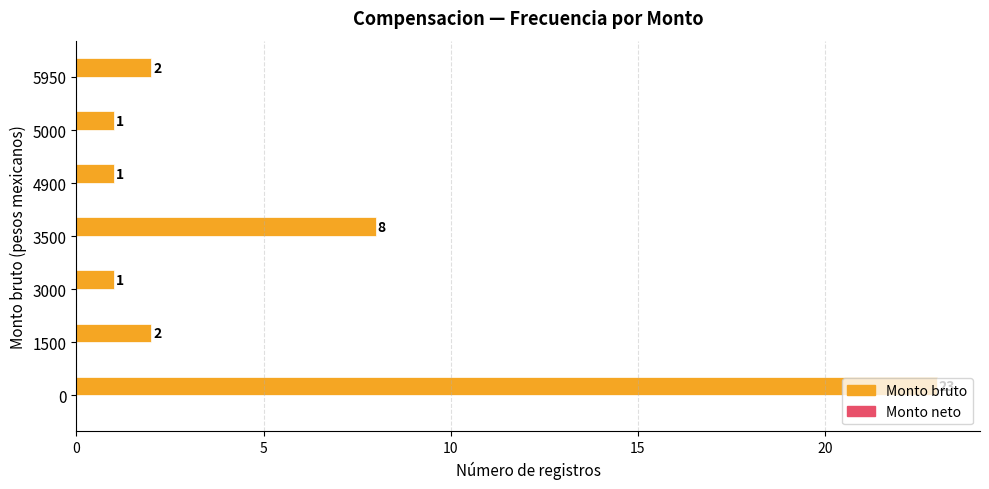

What is the sum of all values?

38